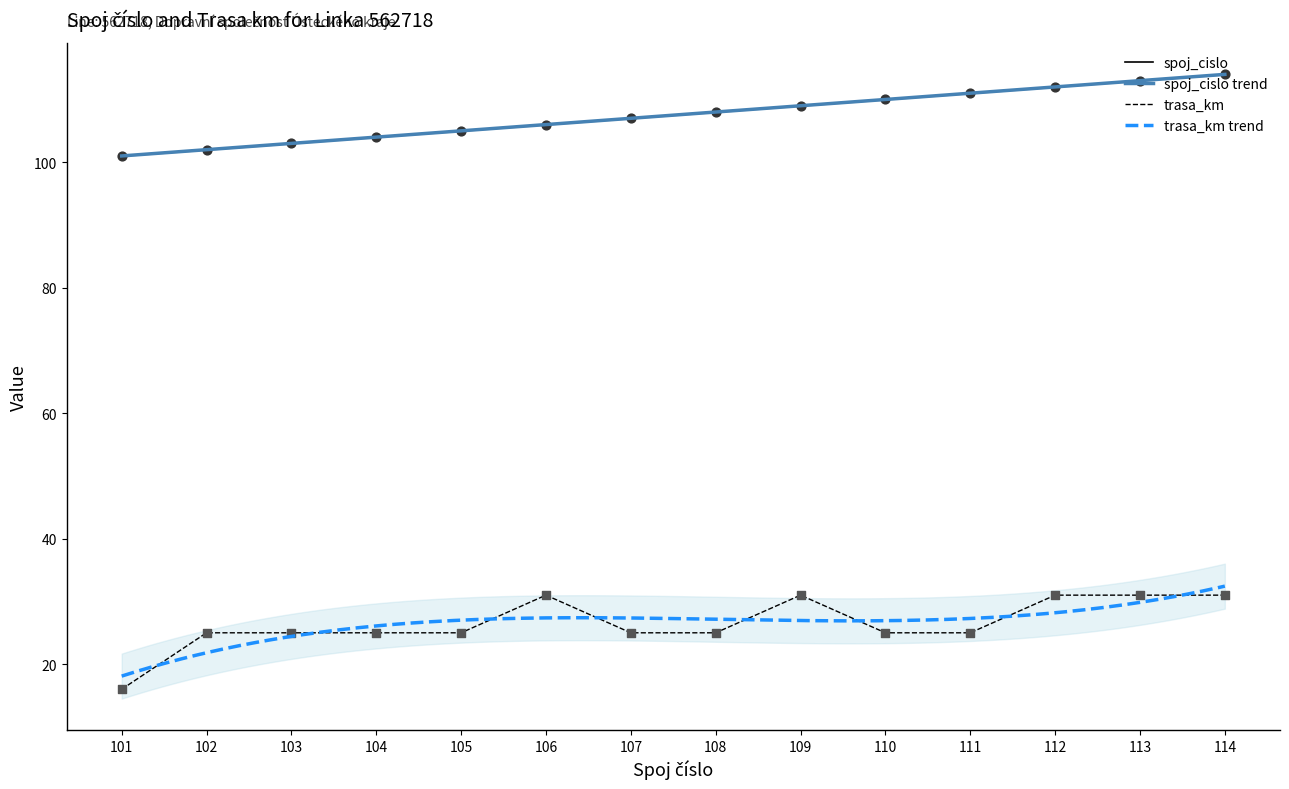

At how many categories does at least one series exceed 46?

14